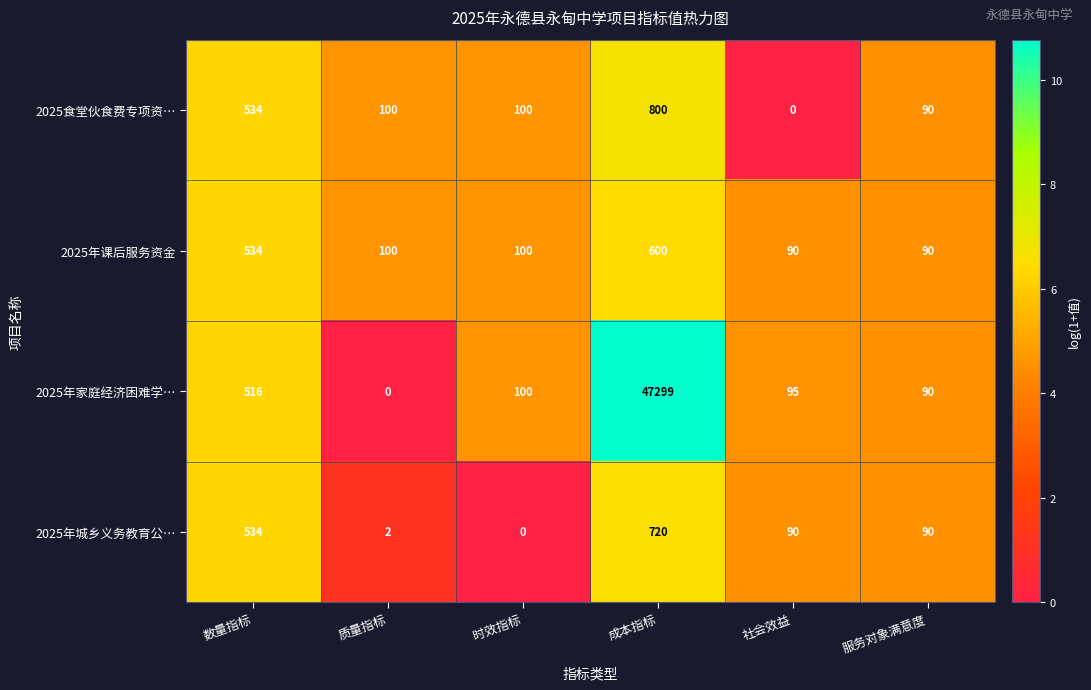

Reading left to right, list all the values displayed in this chart.

2025食堂伙食费专项资…: 数量指标=534	质量指标=100	时效指标=100	成本指标=800	社会效益=0	服务对象满意度=90
2025年课后服务资金: 数量指标=534	质量指标=100	时效指标=100	成本指标=600	社会效益=90	服务对象满意度=90
2025年家庭经济困难学…: 数量指标=516	质量指标=0	时效指标=100	成本指标=47299	社会效益=95	服务对象满意度=90
2025年城乡义务教育公…: 数量指标=534	质量指标=2	时效指标=0	成本指标=720	社会效益=90	服务对象满意度=90